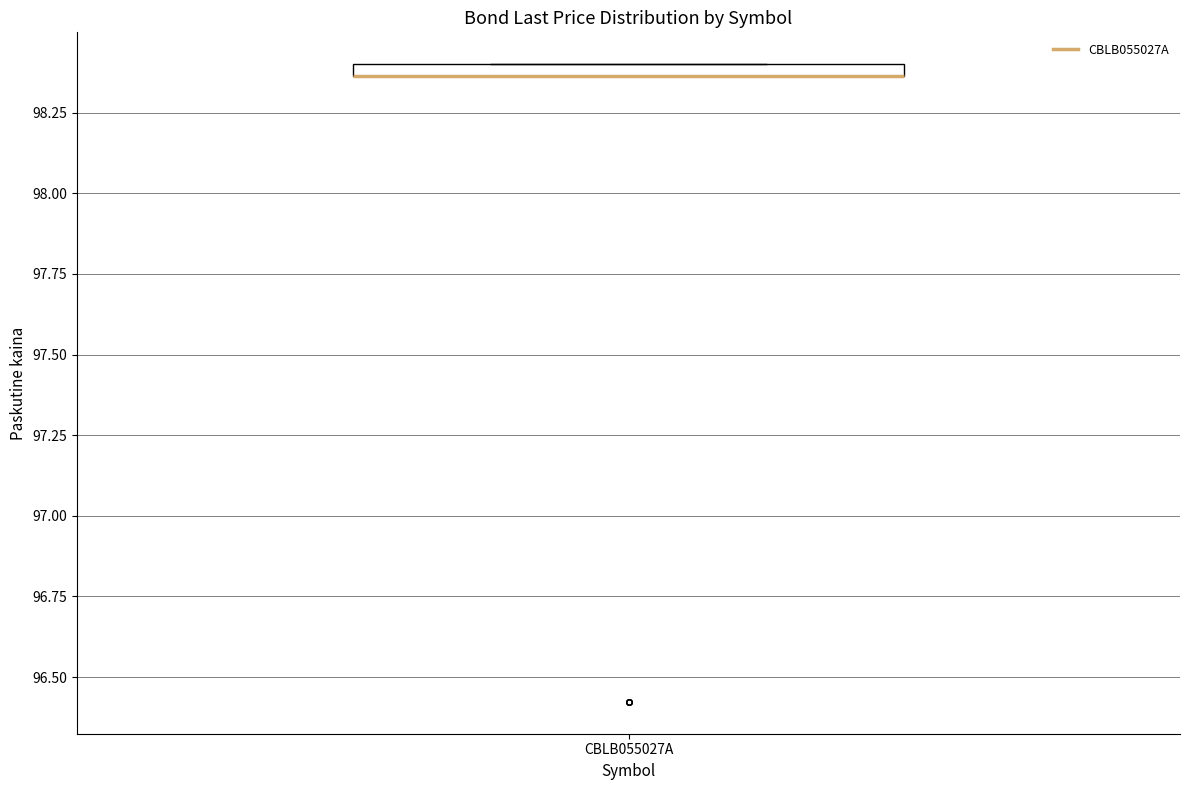

Where is the lower edge of the box for CBLB055027A on the y-axis? The values are not printed on the chart, so give them approximately, as read against the axis.

98.35